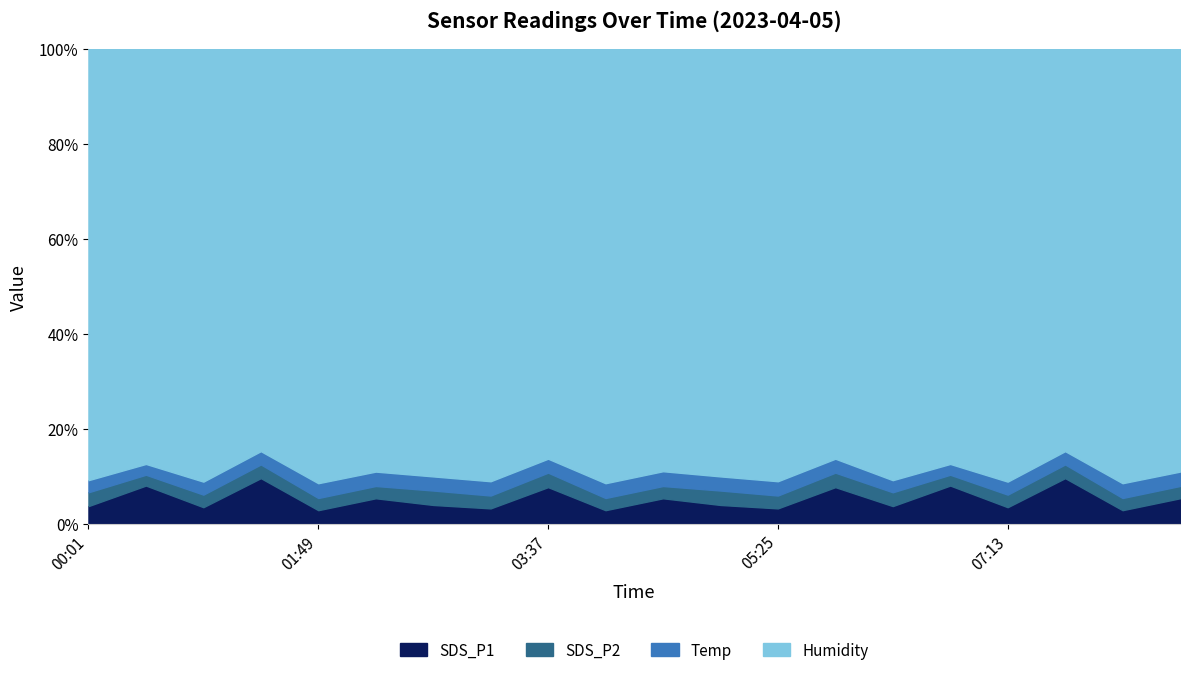

Reading left to right, list all the values displayed in this chart.

SDS_P1: 00:01=4.1	00:28=9.2	00:55=3.8	01:22=11.3	01:49=3.1	02:16=6.0	02:43=4.4	03:10=3.5	03:37=8.9	04:04=3.1	04:31=6.0	04:58=4.4	05:25=3.5	05:52=8.9	06:19=4.1	06:46=9.2	07:13=3.8	07:40=11.3	08:07=3.1	08:34=6.0
SDS_P2: 00:01=3.2	00:28=2.6	00:55=2.9	01:22=3.4	01:49=2.8	02:16=2.9	02:43=3.4	03:10=3.0	03:37=3.5	04:04=2.8	04:31=2.9	04:58=3.4	05:25=3.0	05:52=3.5	06:19=3.2	06:46=2.6	07:13=2.9	07:40=3.4	08:07=2.8	08:34=2.9
Temp: 00:01=2.8	00:28=2.6	00:55=3.0	01:22=3.3	01:49=3.4	02:16=3.4	02:43=3.3	03:10=3.3	03:37=3.4	04:04=3.4	04:31=3.5	04:58=3.3	05:25=3.3	05:52=3.4	06:19=2.8	06:46=2.6	07:13=3.0	07:40=3.3	08:07=3.4	08:34=3.4
Humidity: 00:01=99.9	00:28=99.9	00:55=99.9	01:22=99.9	01:49=99.9	02:16=99.9	02:43=99.9	03:10=99.9	03:37=99.9	04:04=99.9	04:31=99.9	04:58=99.9	05:25=99.9	05:52=99.9	06:19=99.9	06:46=99.9	07:13=99.9	07:40=99.9	08:07=99.9	08:34=99.9